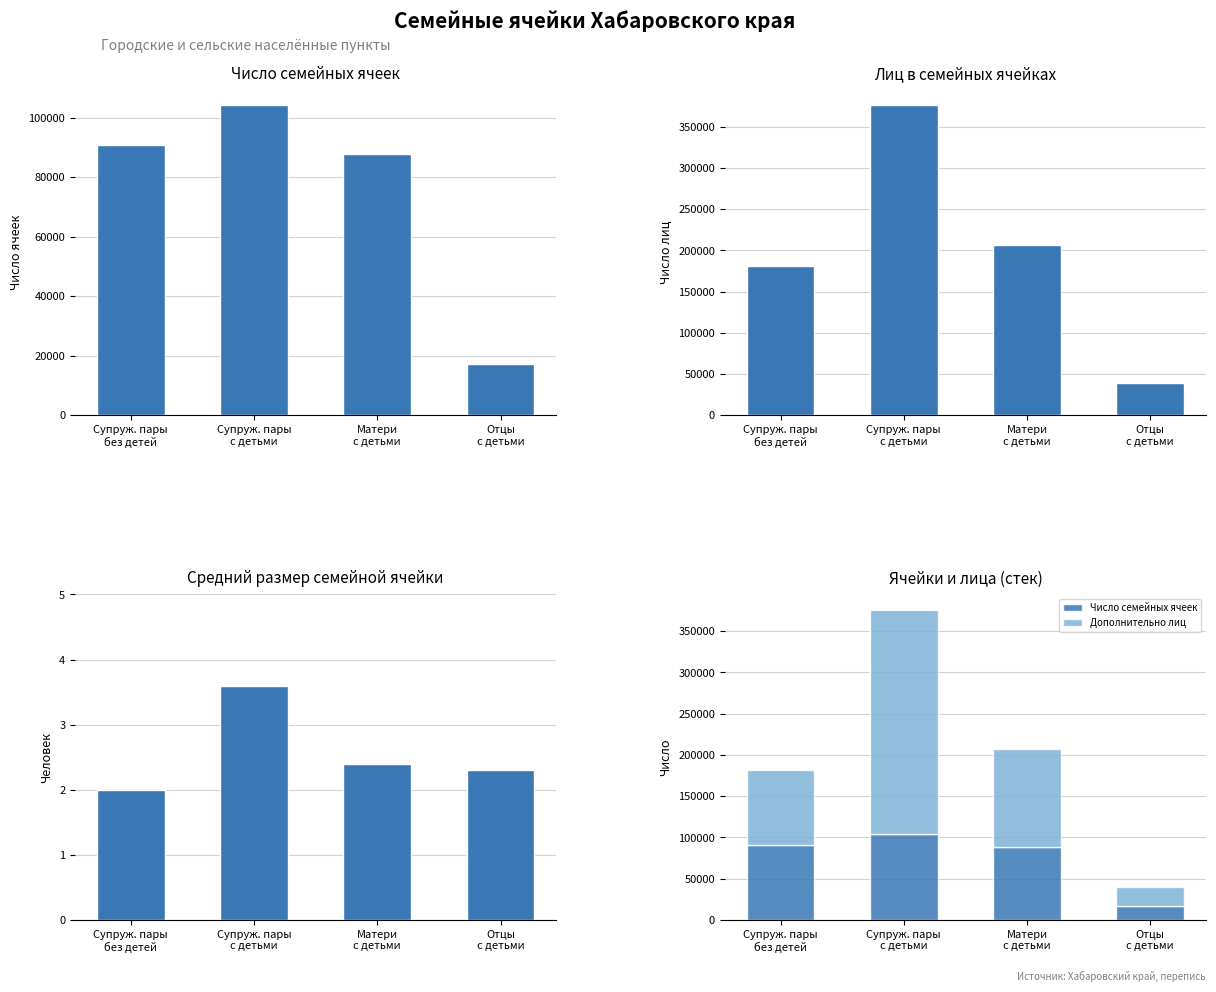

How many categories are shown in the chart?

4